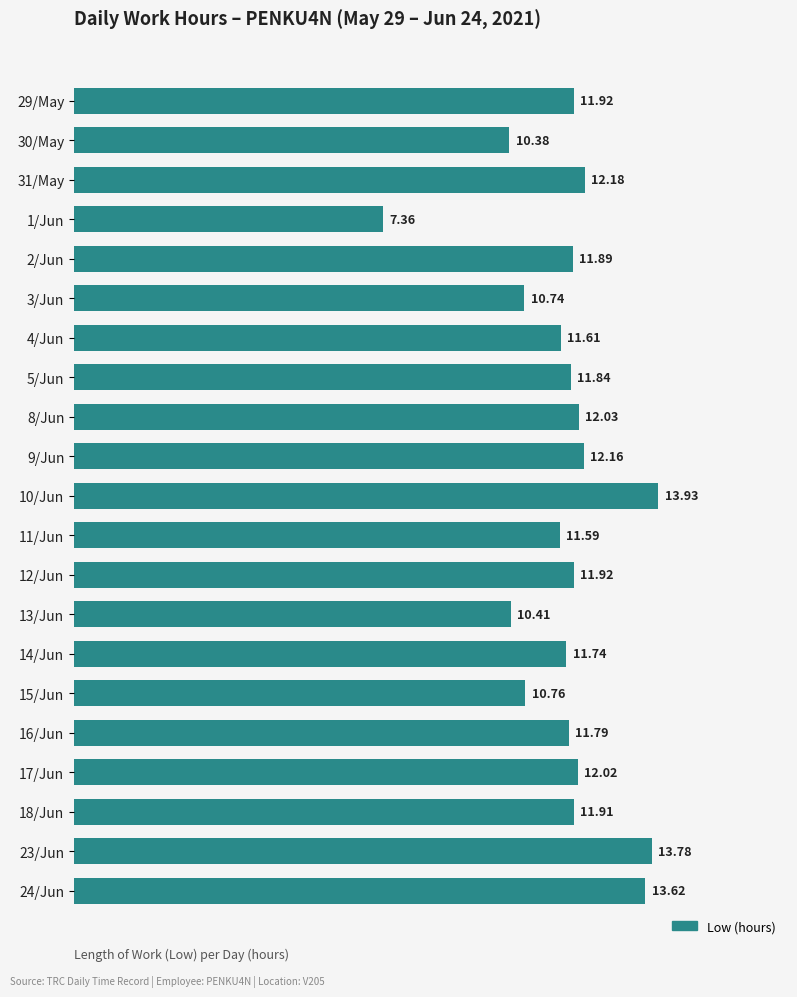

How many categories are shown in the chart?

21